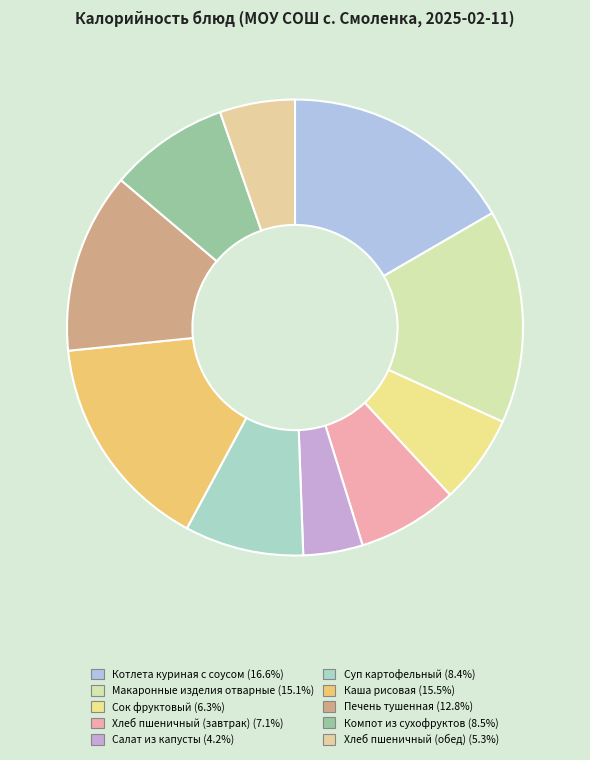

How many segments does this pie chart have?

10